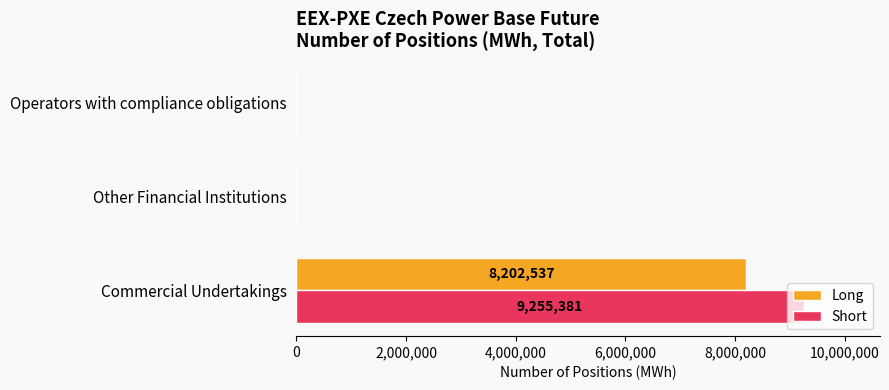

Which series changed the most between Commercial Undertakings and Other Financial Institutions?

Short